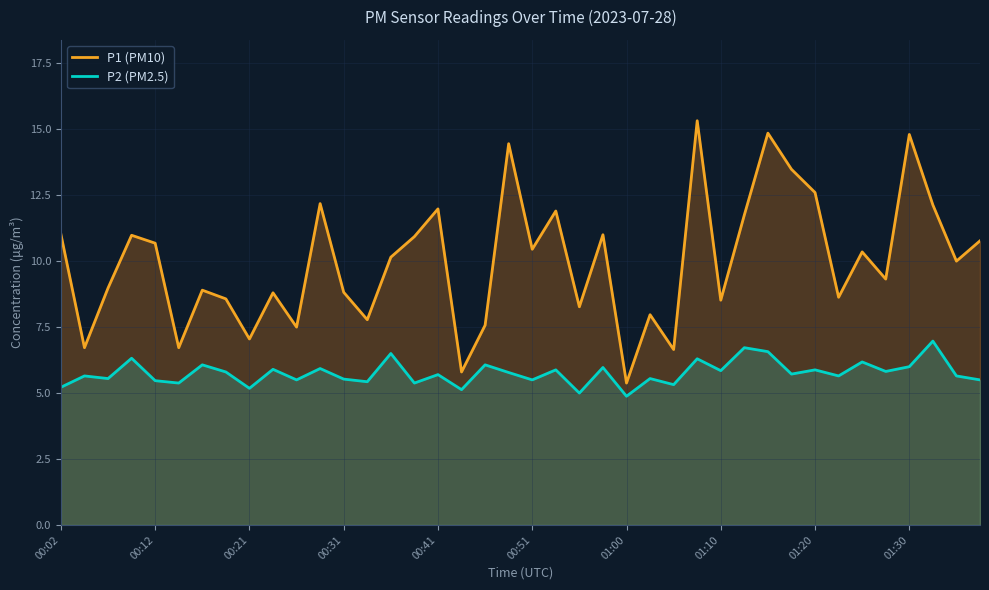

What are all the series names shown in the legend?

P1 (PM10), P2 (PM2.5)